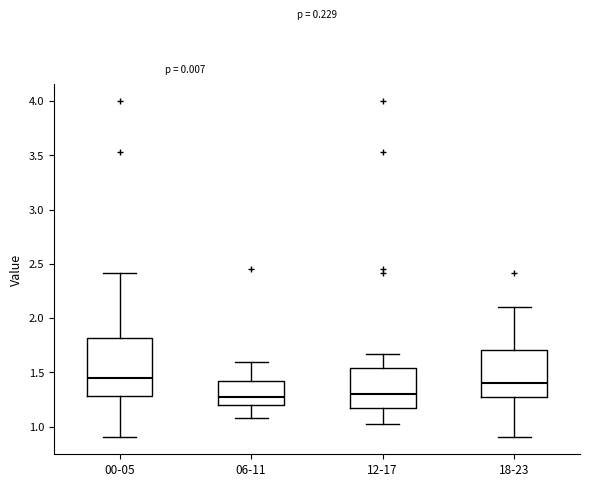

Reading left to right, transcribe this box plot: for each box, give where its median line is, the range the box spans, and where its two whiskers end, as read against the y-axis. The values are not printed on the chart, so give them approximately, as read against the axis.

00-05: median 1.45, box 1.30 to 1.80, whiskers 0.90 to 2.40
06-11: median 1.25, box 1.20 to 1.40, whiskers 1.10 to 1.60
12-17: median 1.30, box 1.20 to 1.55, whiskers 1.00 to 1.65
18-23: median 1.40, box 1.25 to 1.70, whiskers 0.90 to 2.10